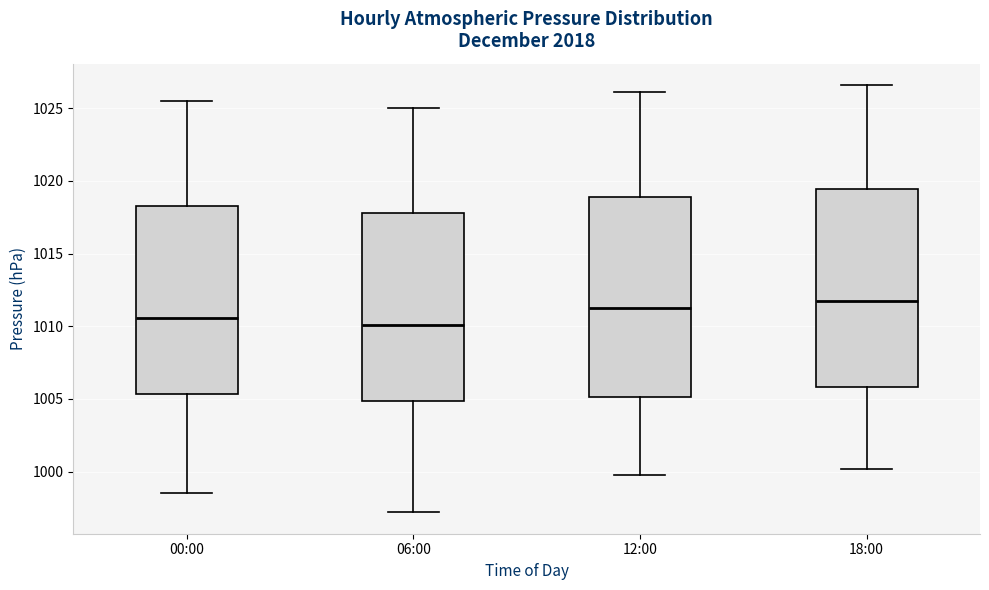

Which box's median line is the highest?

18:00